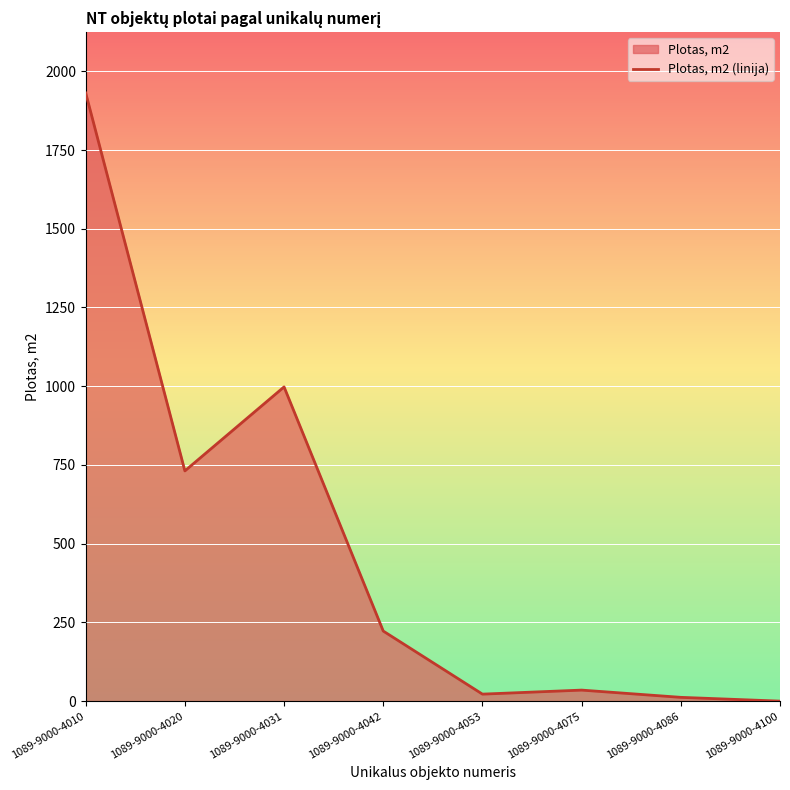

What is the difference between the maximum and minimum values?

1931.3